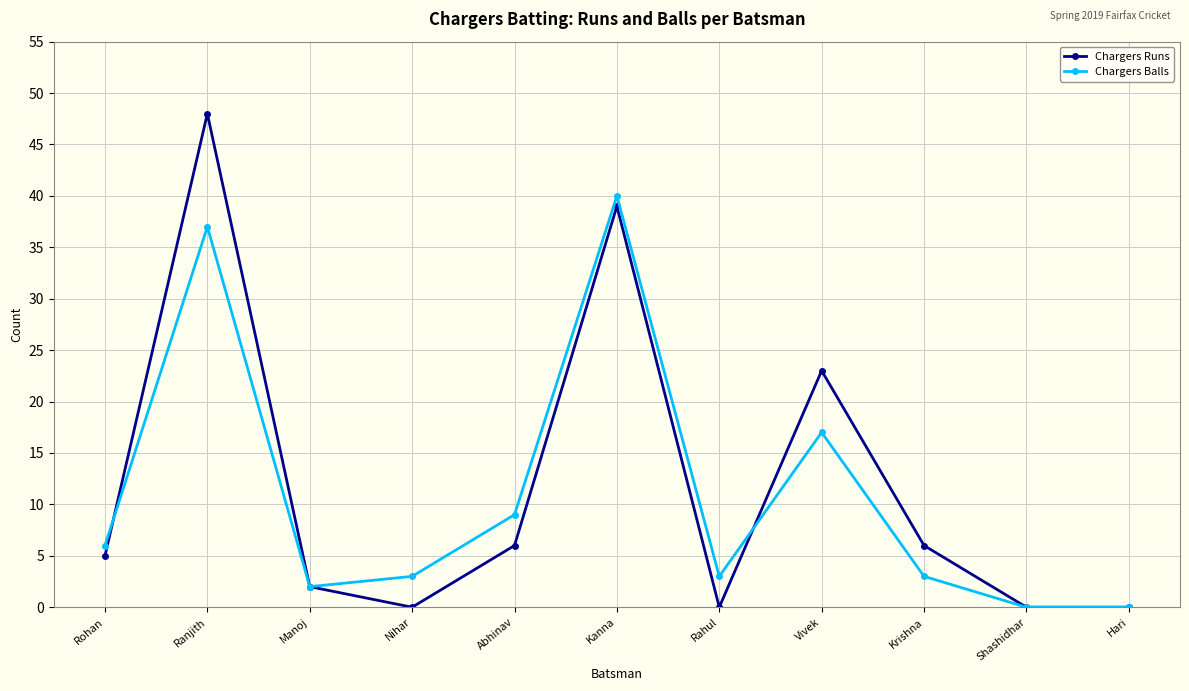

How many interior local peaks does the Chargers Balls series have?

3